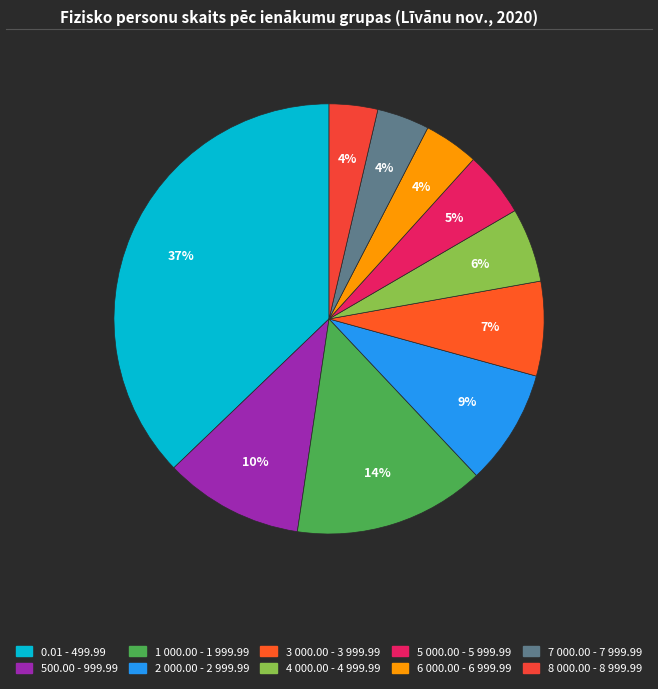

What is the ratio of the value at 0.01 - 499.99 to the value at 8 000.00 - 8 999.99?

10.2